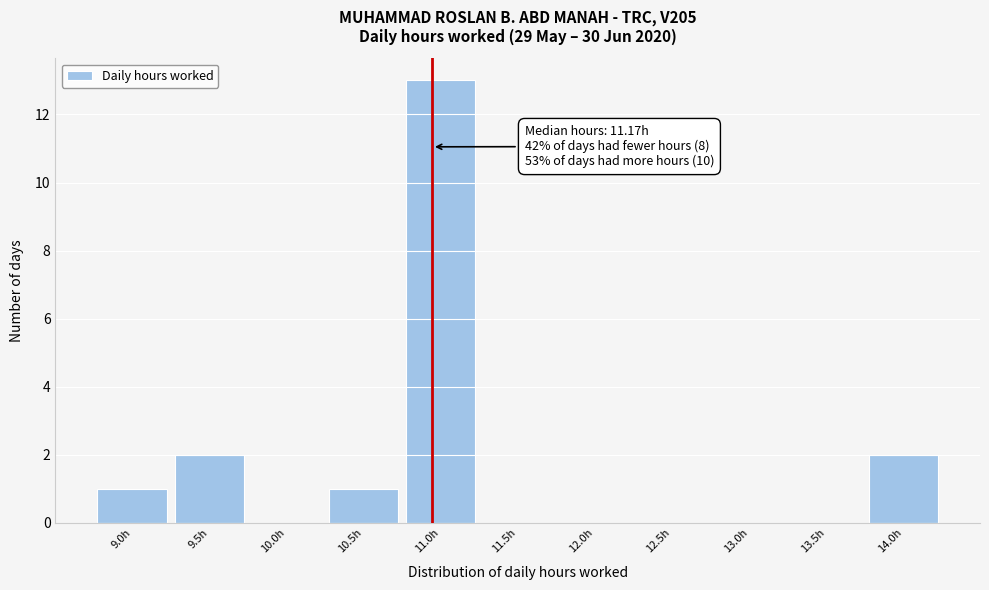

Reading left to right, list all the values displayed in this chart.

9.0h=1	9.5h=2	10.0h=0	10.5h=1	11.0h=13	11.5h=0	12.0h=0	12.5h=0	13.0h=0	13.5h=0	14.0h=2